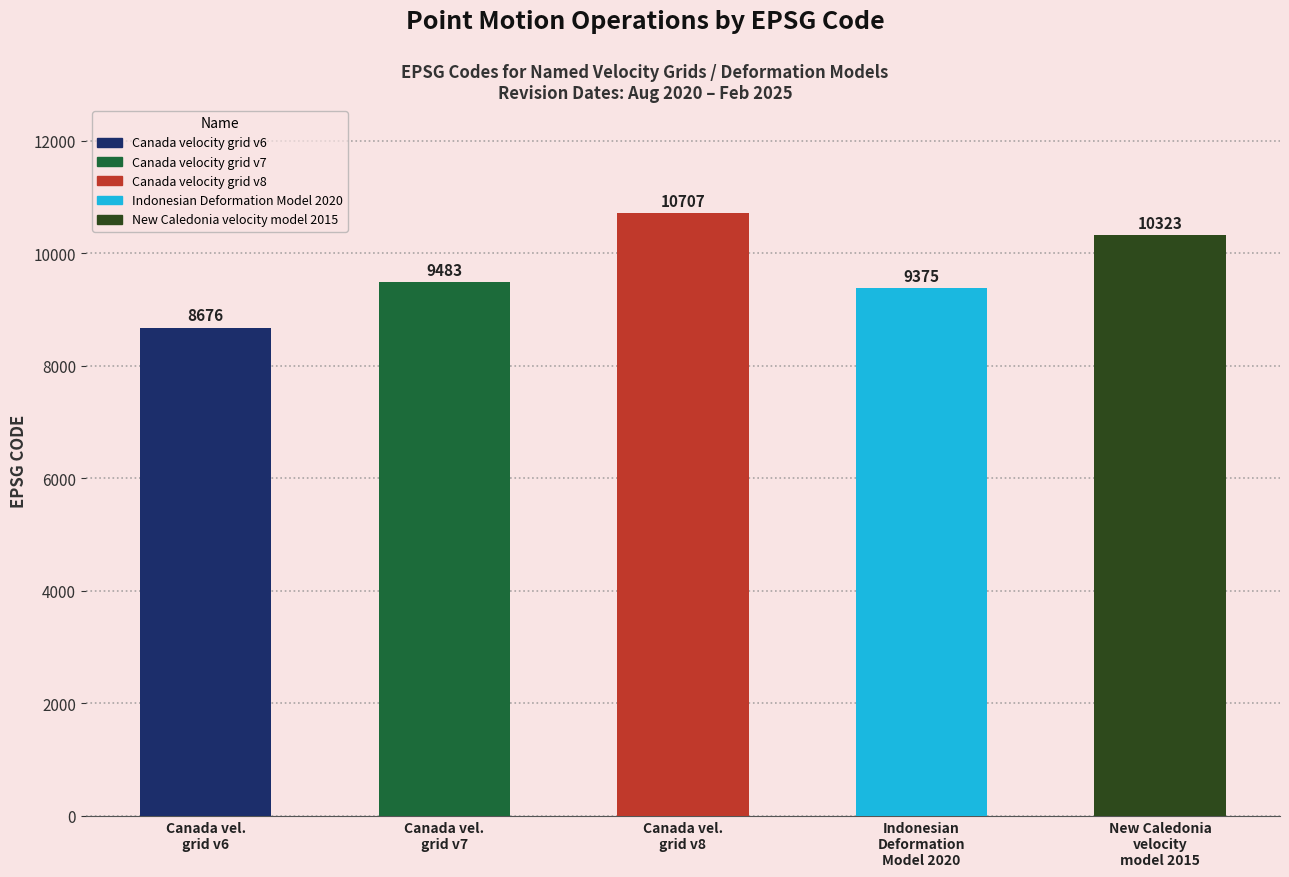

The chart shows a value of 4117 at Canada vel.
grid v7. True or false?

False